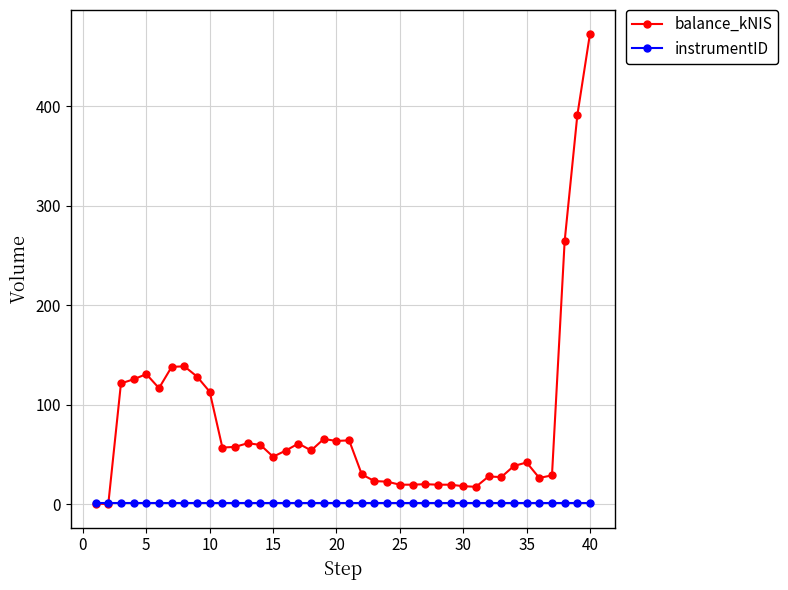

At how many categories does at least one series exceed 104?

11